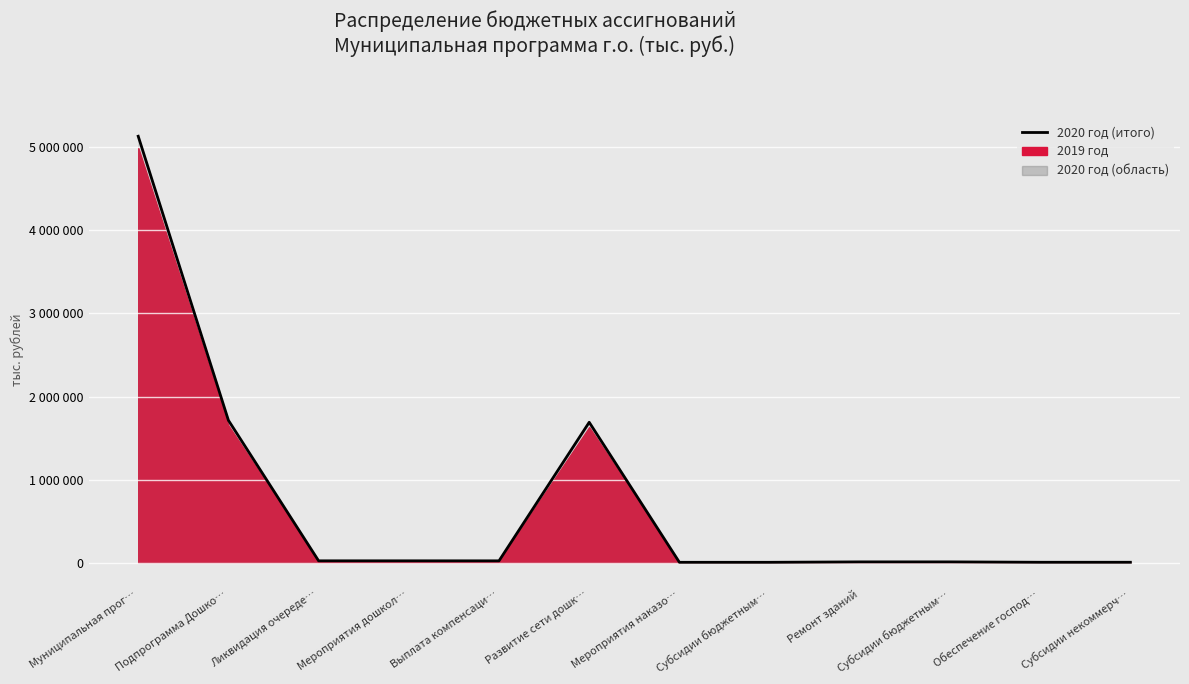

Reading left to right, what are all the values shown in this chart?

Муниципальная прог…=5131887.2	Подпрограмма Дошко…=1713559.0	Ликвидация очереде…=22775.0	Мероприятия дошкол…=22775.0	Выплата компенсаци…=22547.0	Развитие сети дошк…=1690004.0	Мероприятия наказо…=4960.0	Субсидии бюджетным…=4960.0	Ремонт зданий=10000.0	Субсидии бюджетным…=10000.0	Обеспечение господ…=5396.0	Субсидии некоммерч…=5396.0